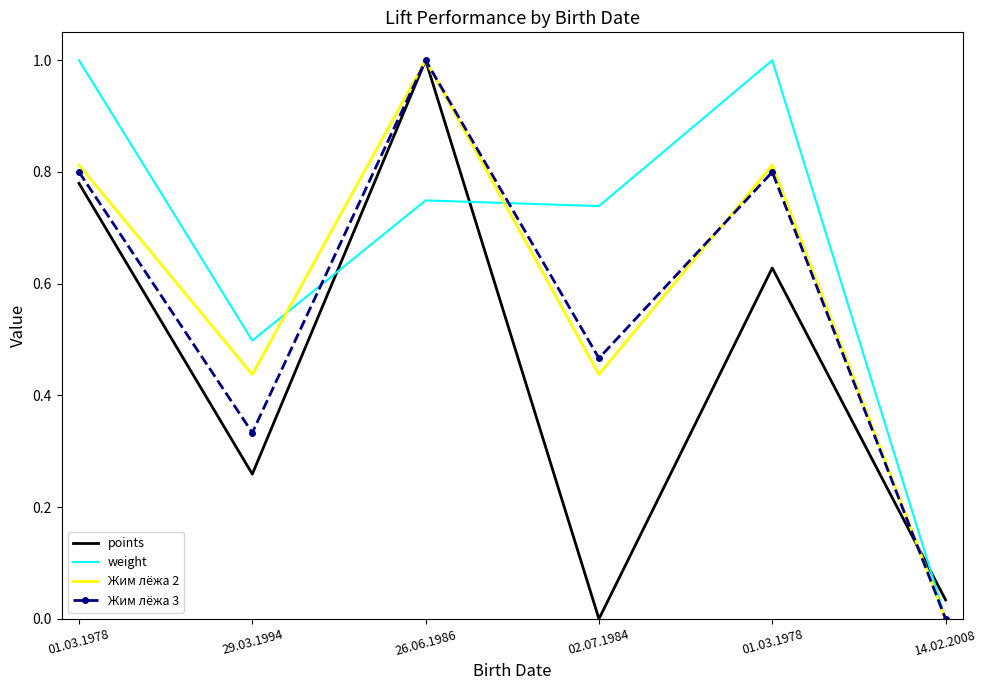

What is the value of the Жим лёжа 2 point at the 5th from the left?

0.8